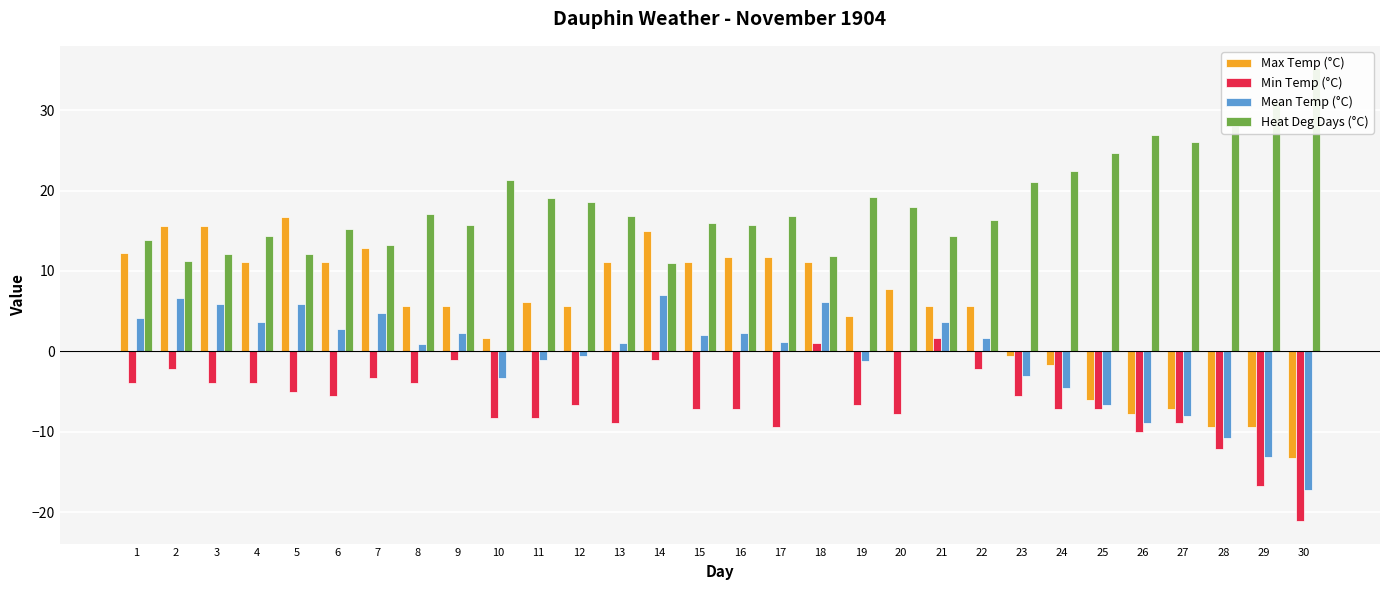

List the series in order of their overall mean, highest first.

Heat Deg Days (°C), Max Temp (°C), Mean Temp (°C), Min Temp (°C)